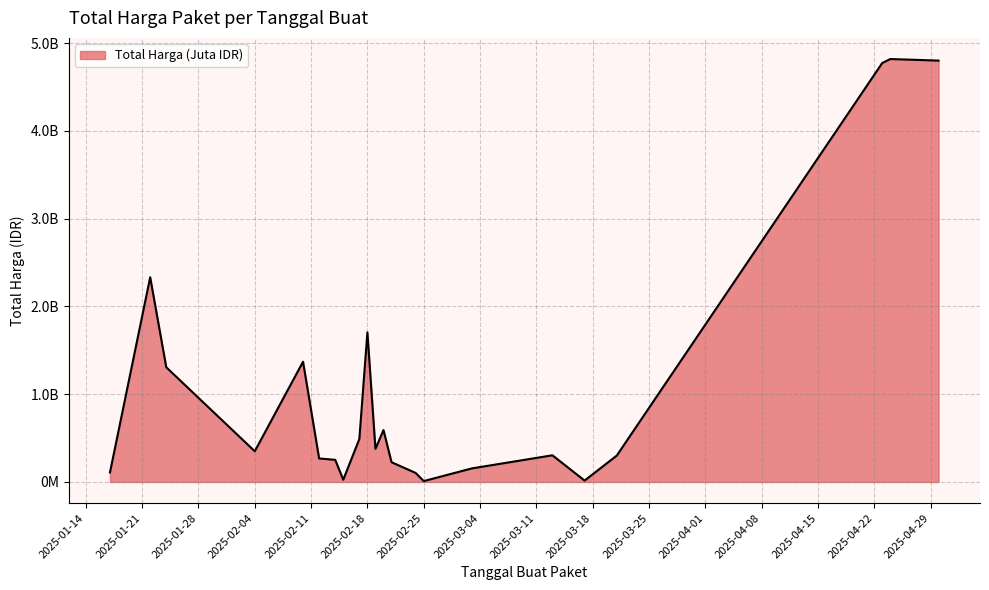

What is the difference between the second highest and minimum values?

4791376915